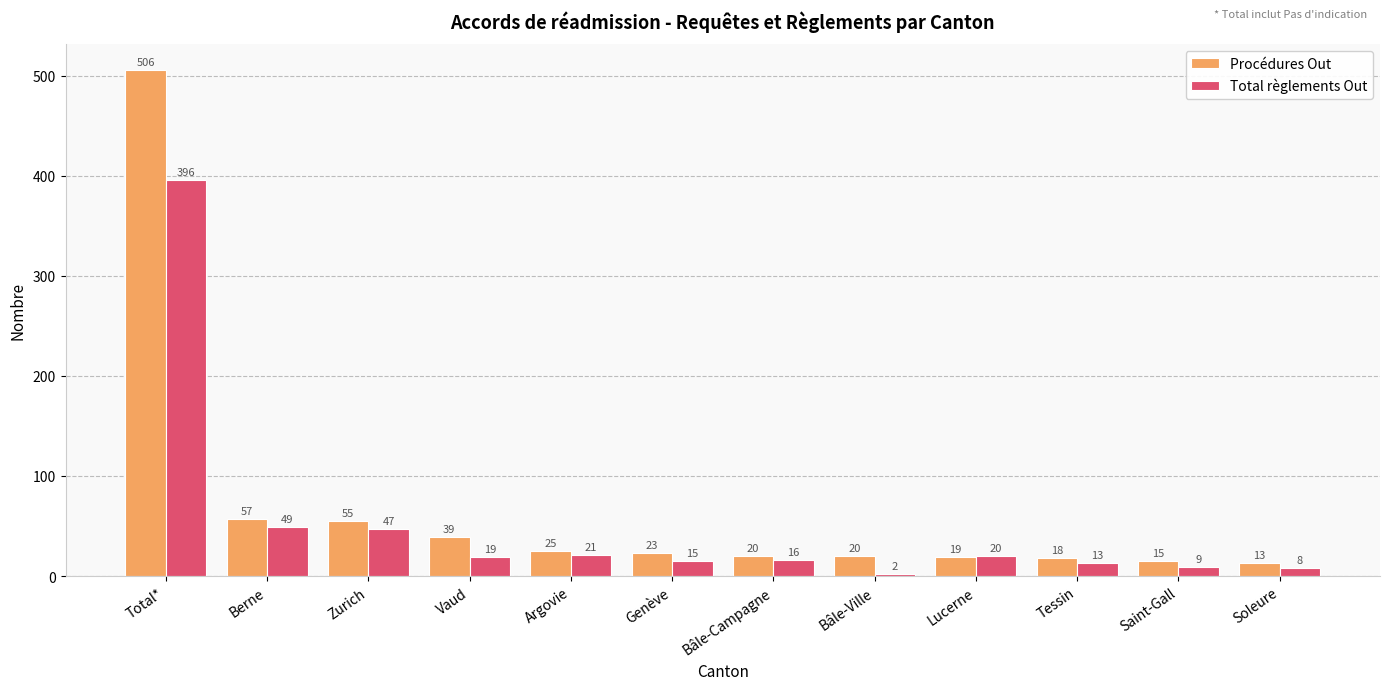

At how many categories does at least one series exceed 366?

1